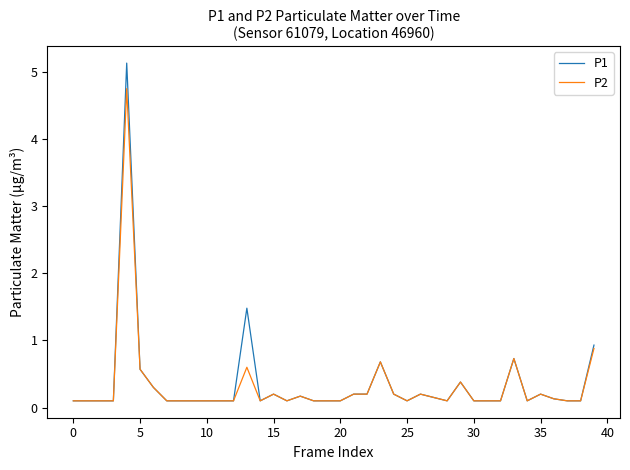

What is the highest value of the P1 series?

5.1